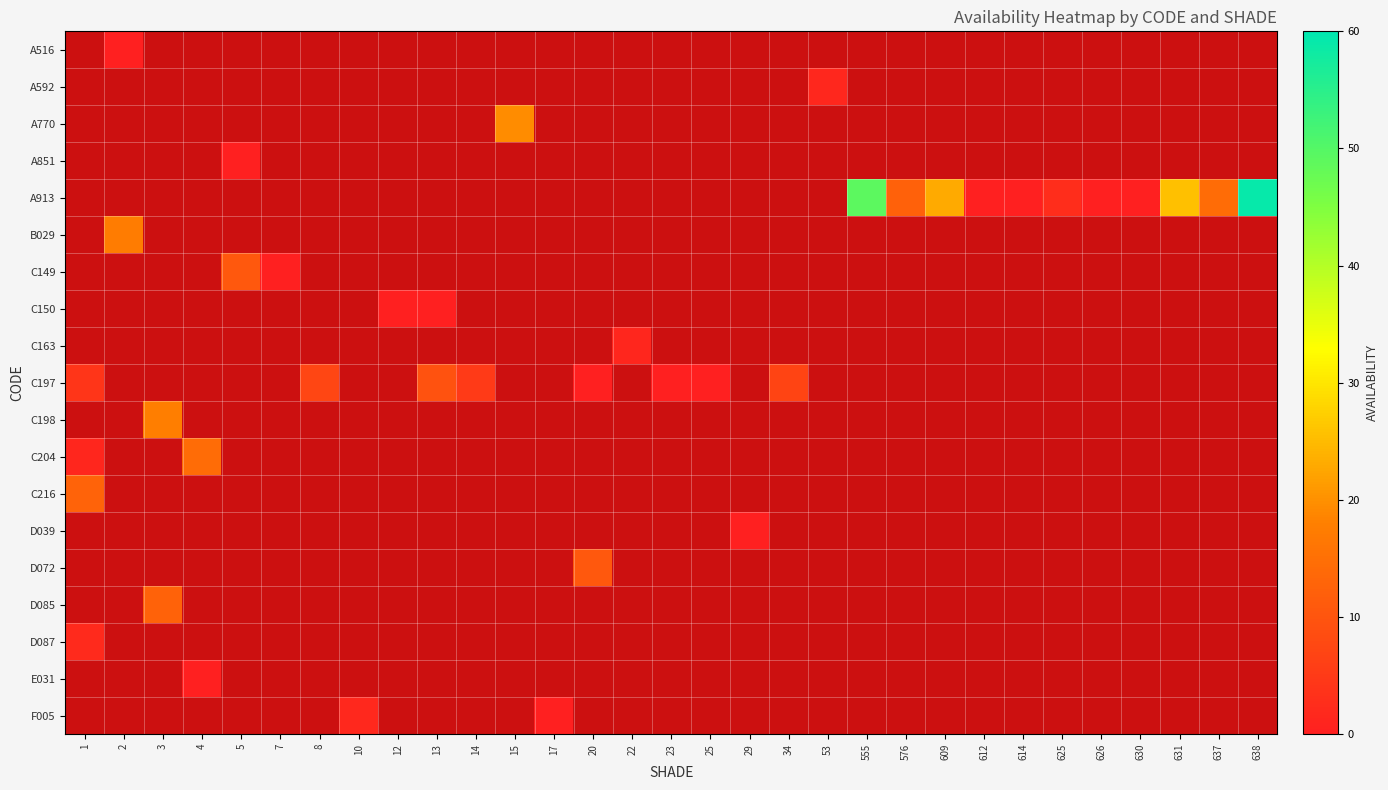

How many data points does each series have?

31